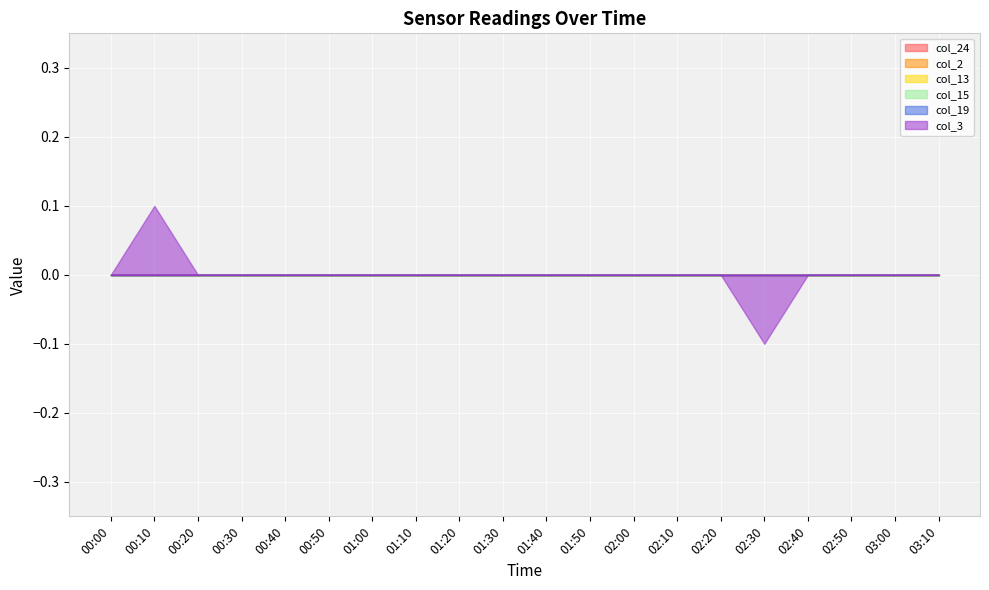

True or false: col_24 and col_19 intersect in this chart.

False